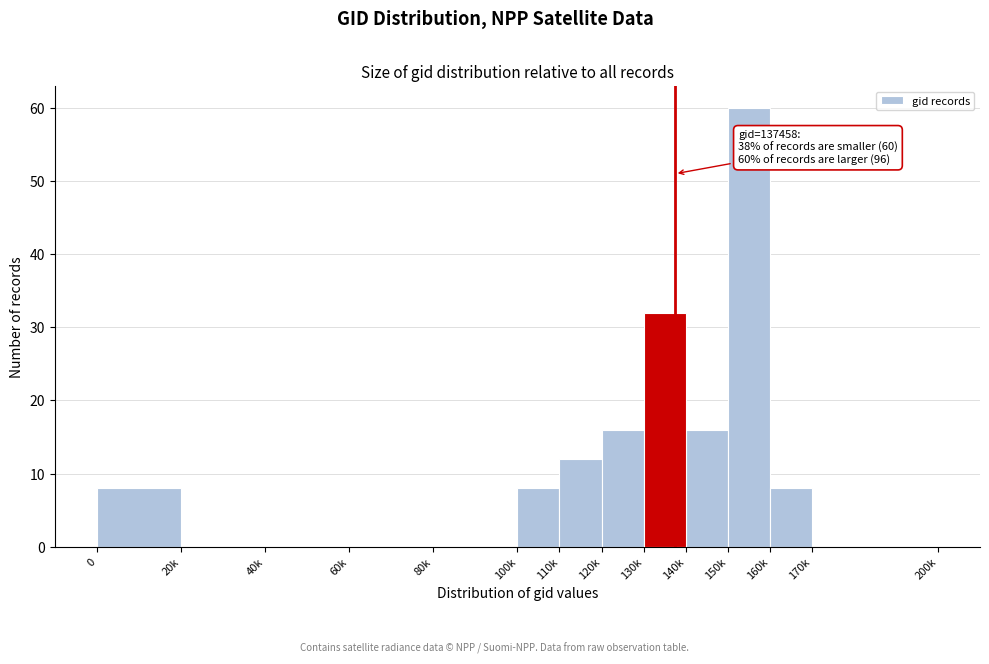

Reading left to right, transcribe all the data shown in this chart.

0=8	20k=0	40k=0	60k=0	80k=0	100k=8	110k=12	120k=16	130k=32	140k=16	150k=60	160k=8	170k=0